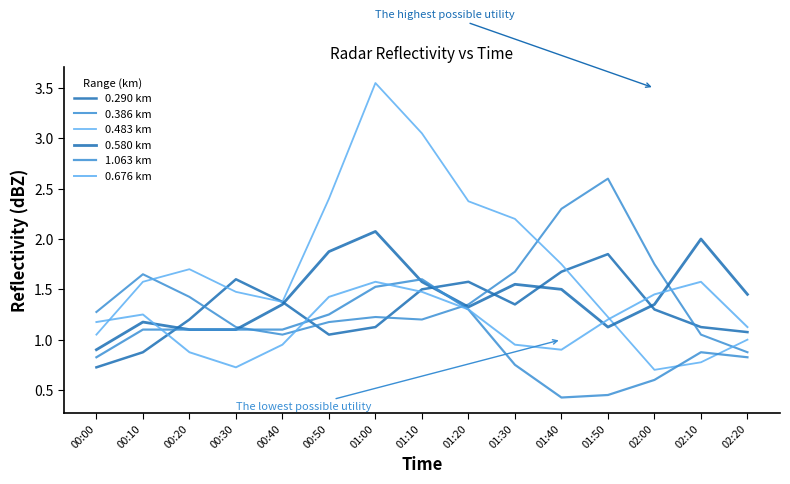

What is the sum of all 0.580 km values?

21.4